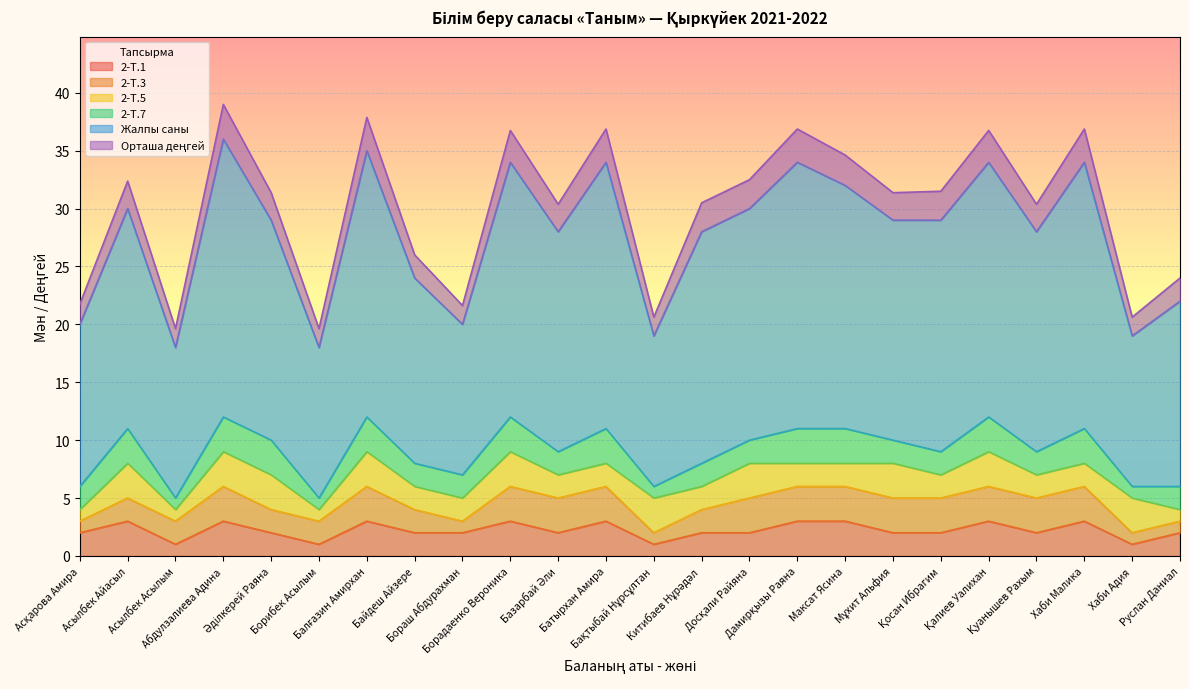

What is the approximate value of 2-Т.1 at Бақтыбай Нұрсұлтан?

1.0